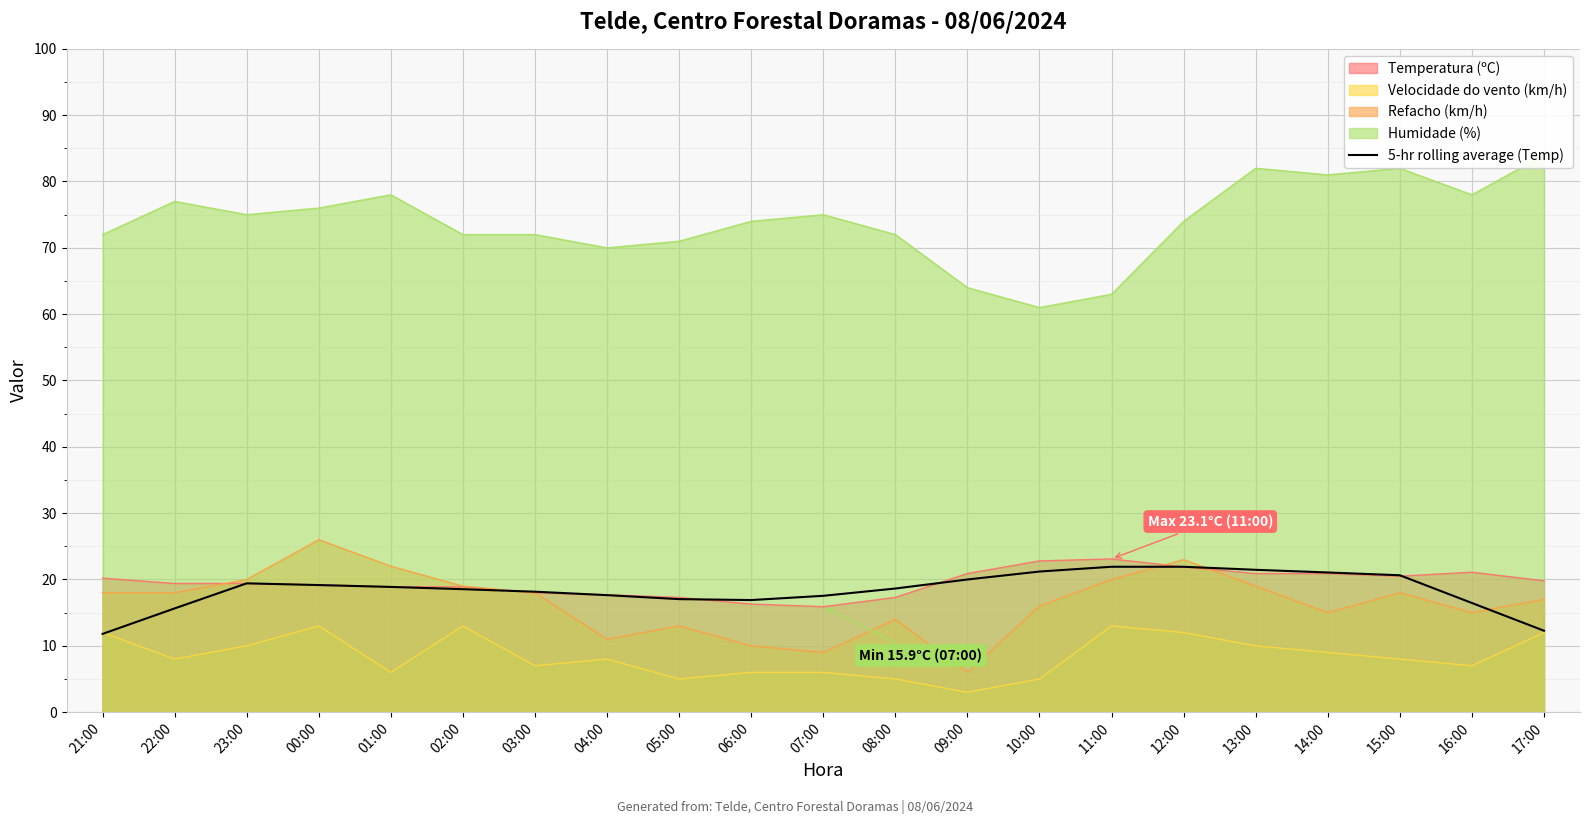

Is the value of Refacho (km/h) at 22:00 greater than the value of Velocidade do vento (km/h) at 11:00?

Yes